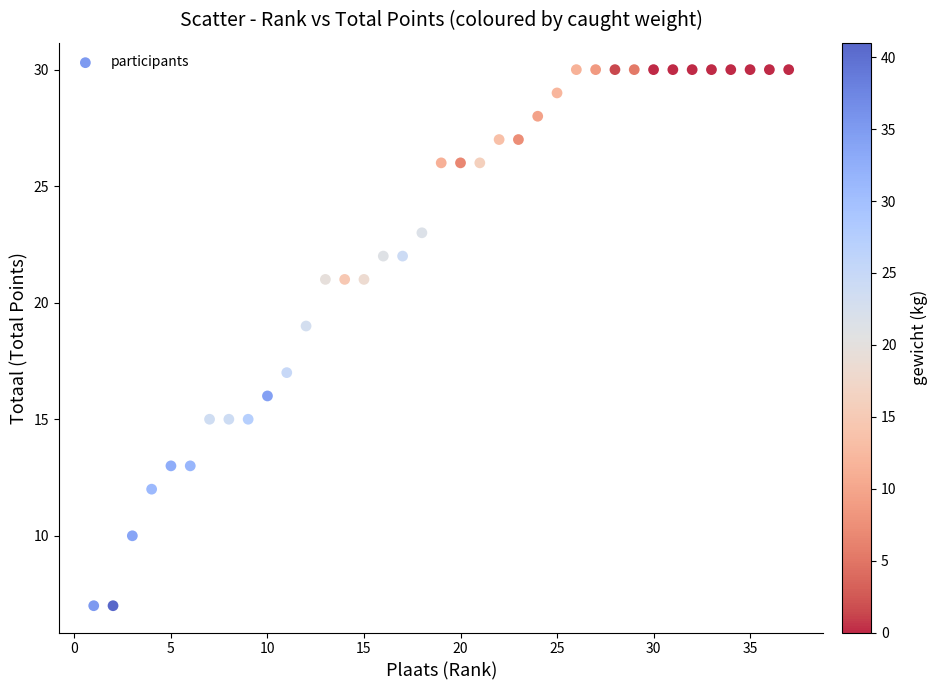

What is the range of X values (max minus min)?

36